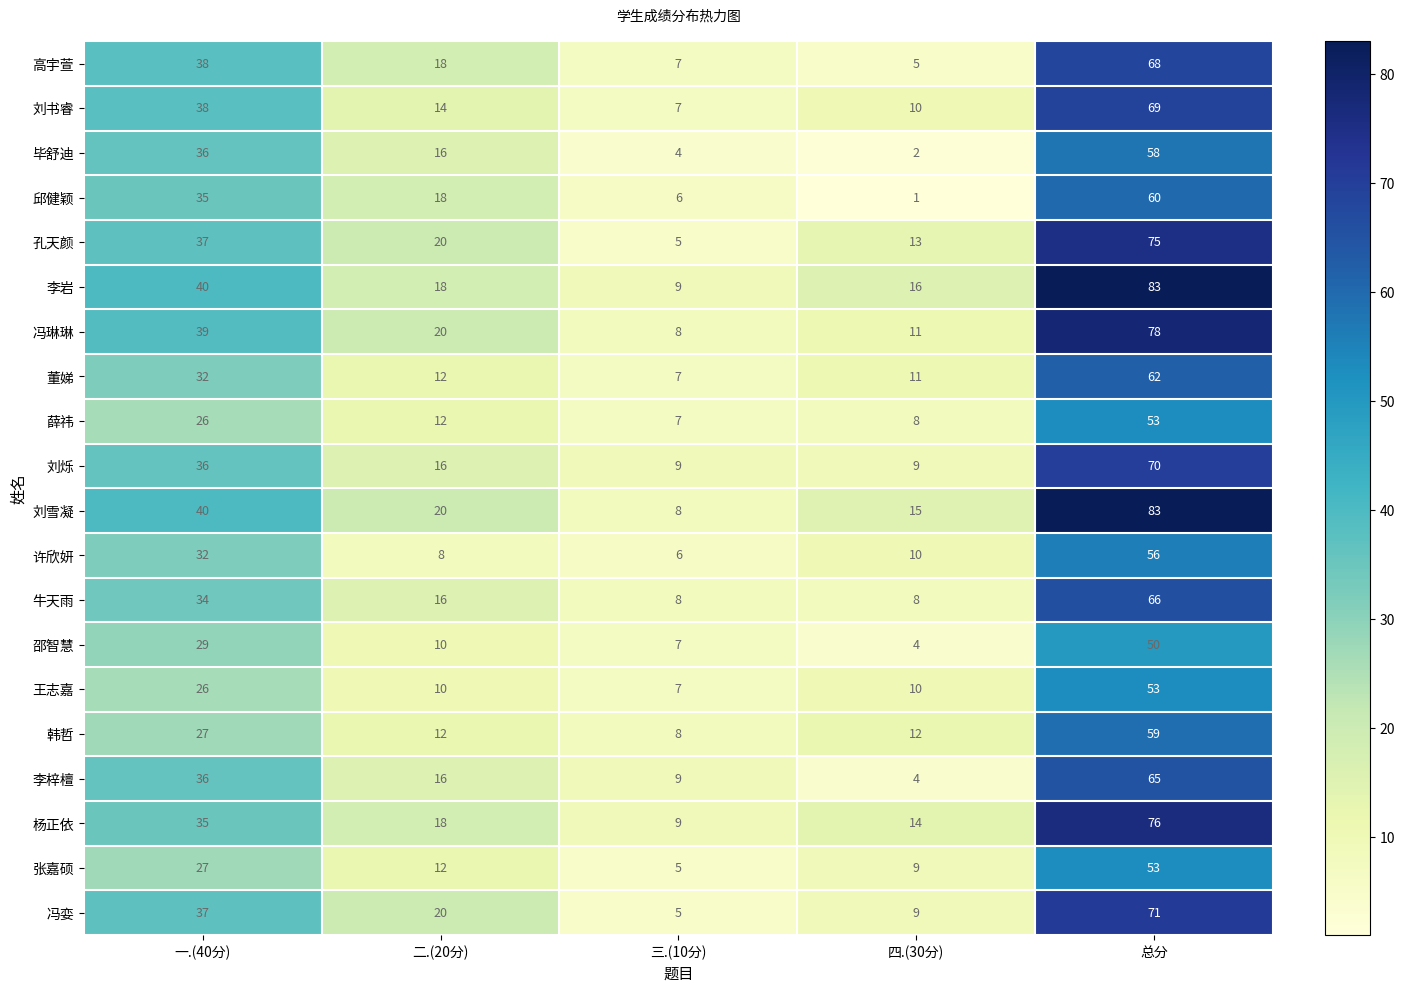

At which category does the chart reach its minimum across all series?

四.(30分)